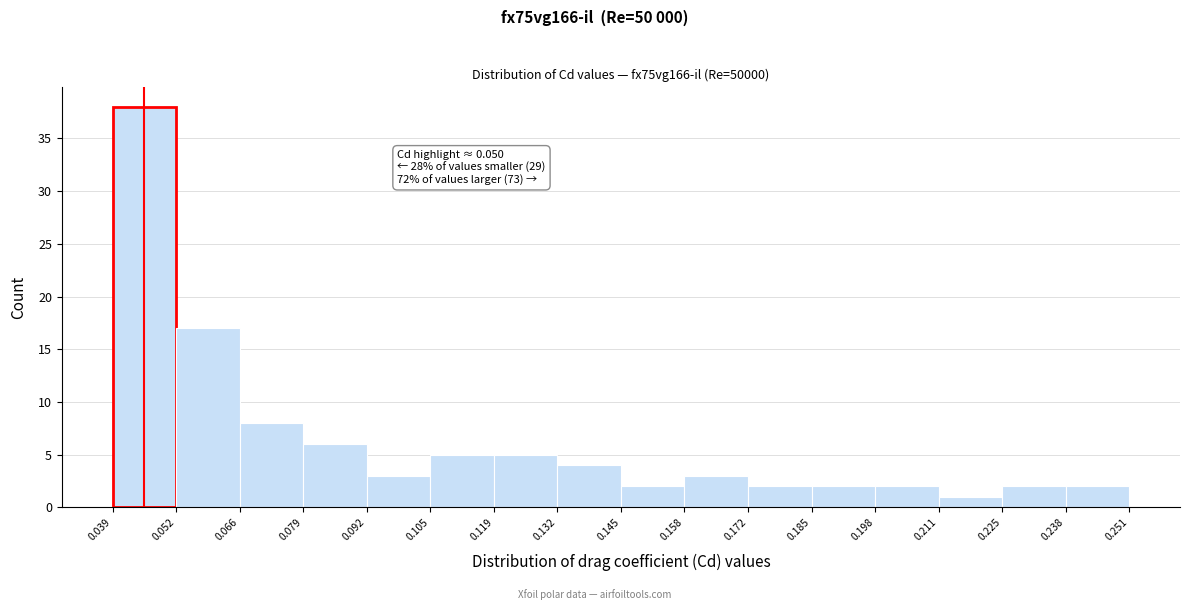

Which range on the x-axis has the tallest bar?

0.039 to 0.052